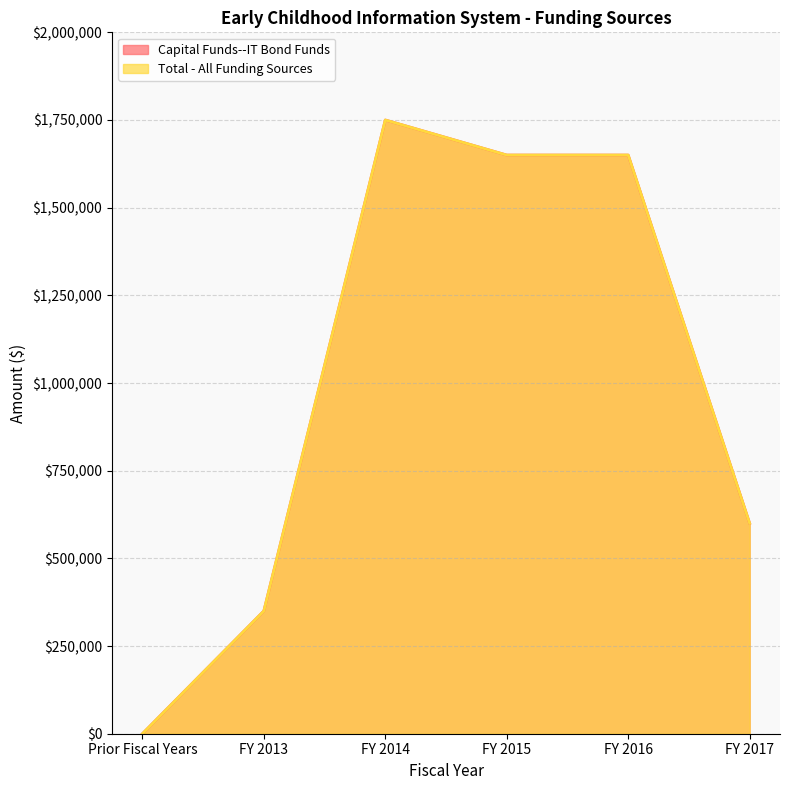

Is it true that Total - All Funding Sources equals 600000 at FY 2017?

True